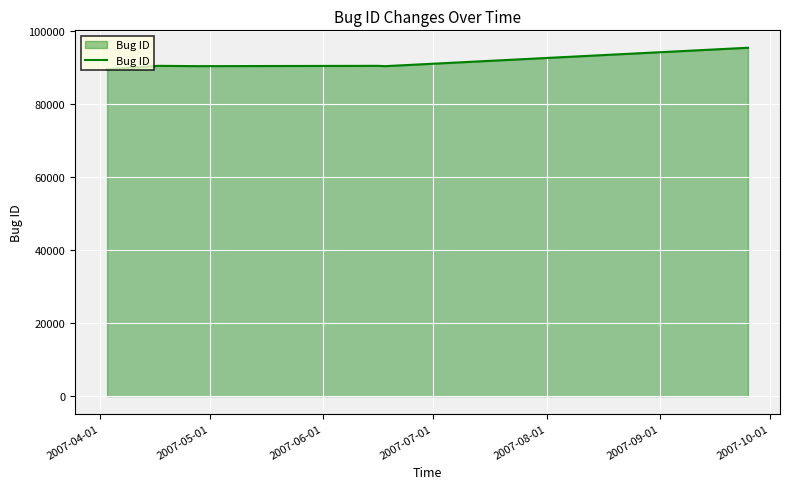

True or false: the data has more than 2 interior local peaks.

False